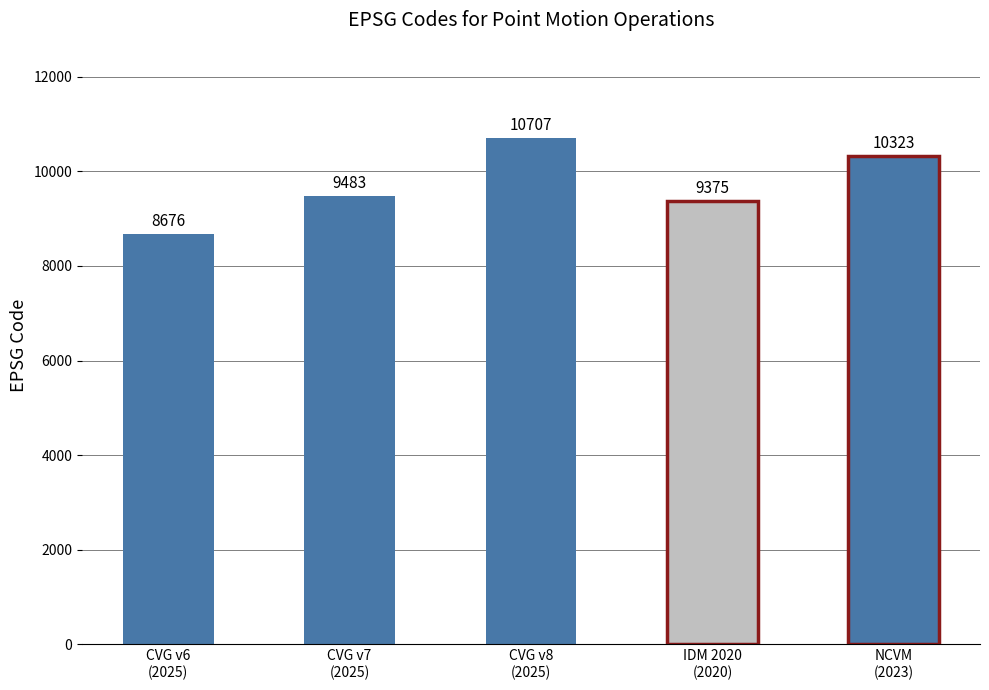

What is the difference between the values at CVG v7
(2025) and NCVM
(2023)?

840